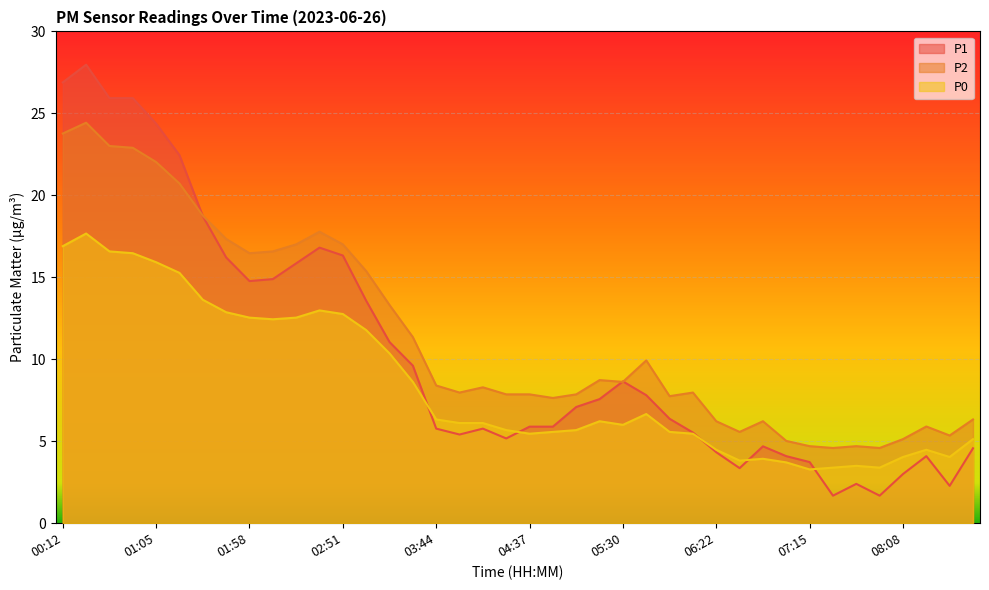

How many data points does each series have?

40